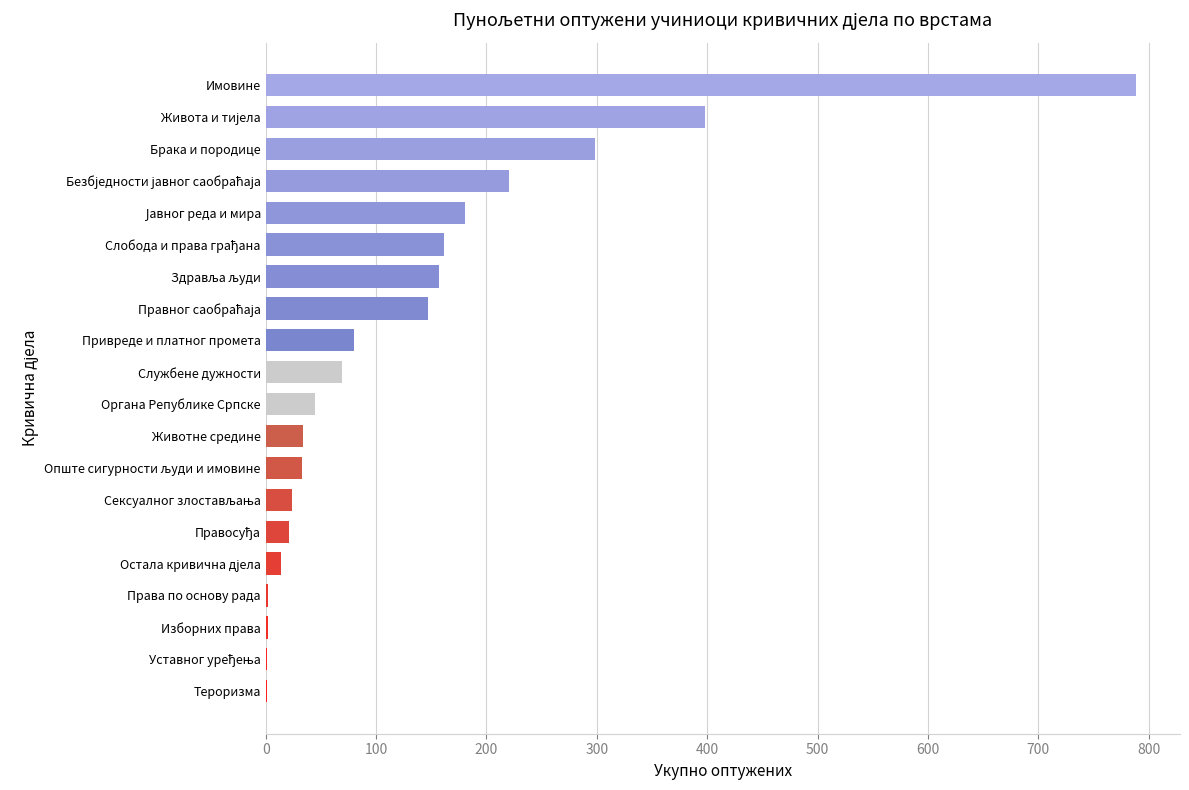

Is it true that the value at Брака и породице is 489?

False